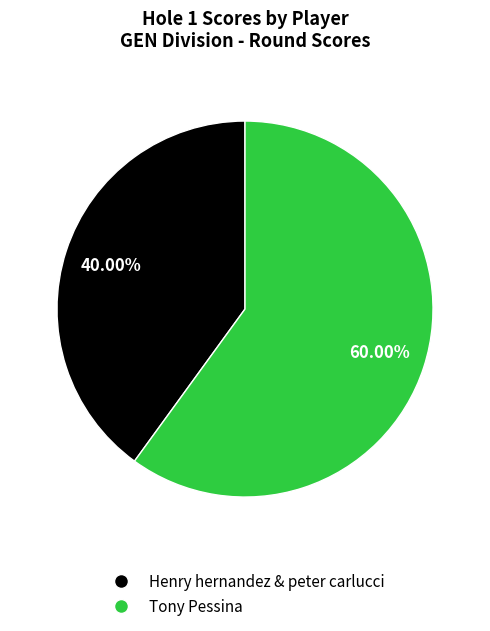

The Henry hernandez & peter carlucci slice represents 40% of the pie. True or false?

True